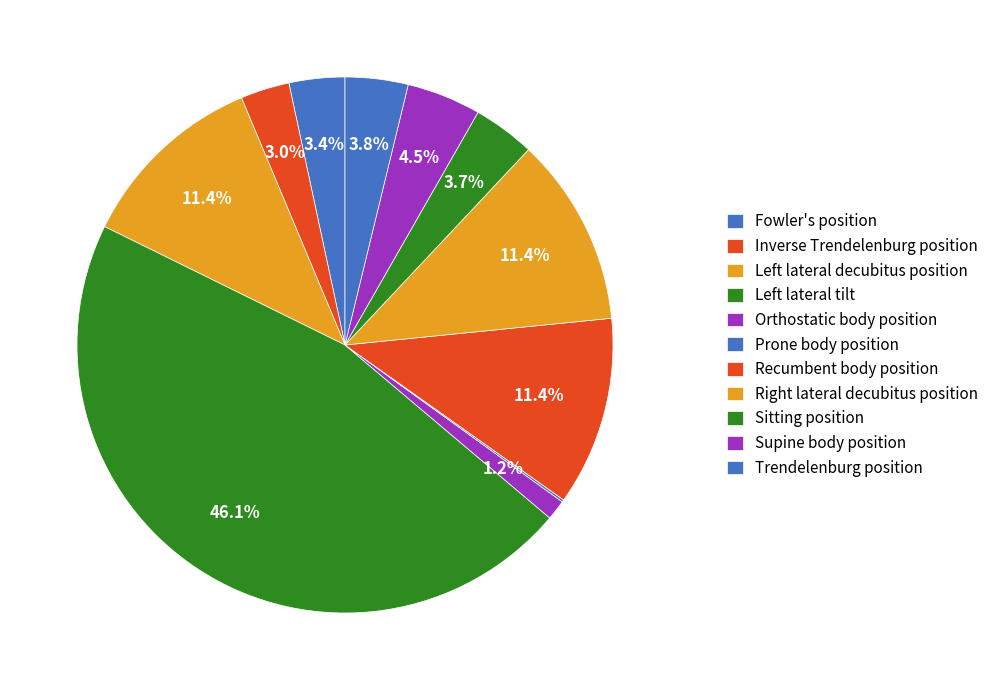

Which has a higher value, Trendelenburg position or Recumbent body position?

Recumbent body position